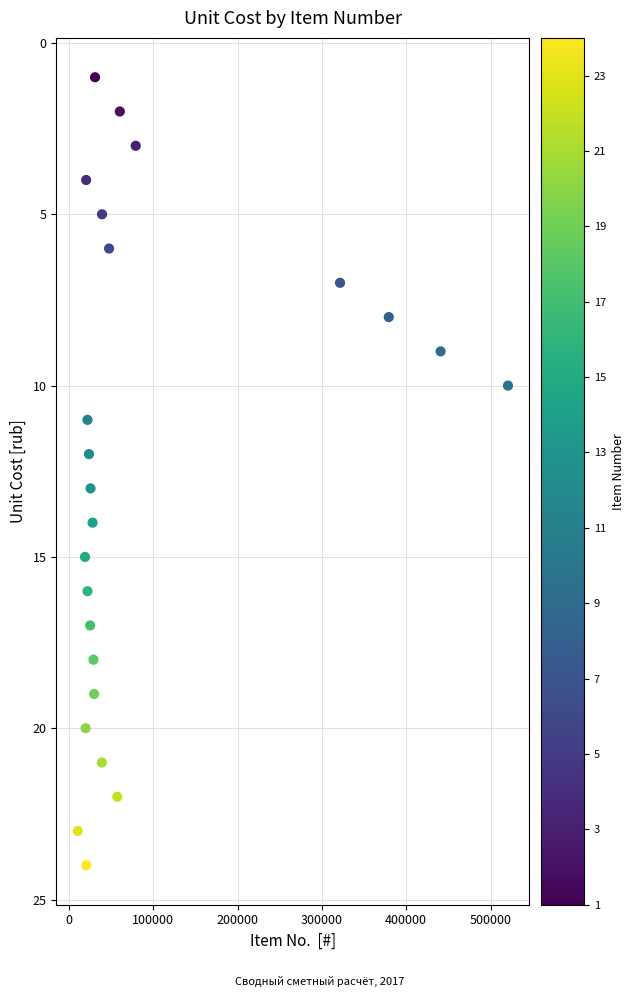

What is the range of X values (max minus min)?

510167